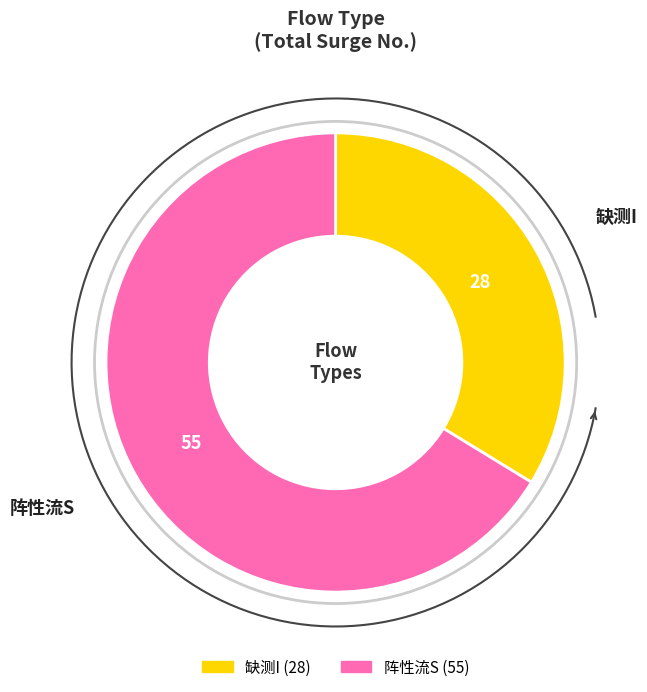

How much of the chart is everything except 缺测I?

66.3%